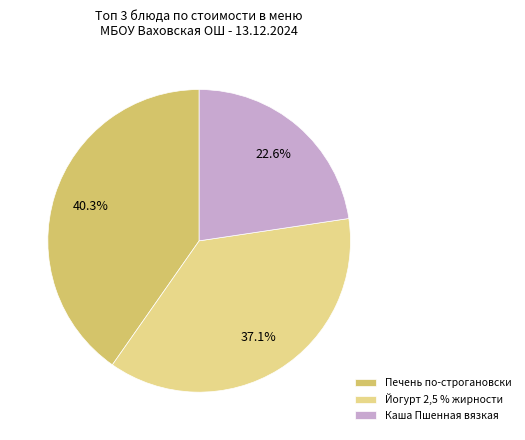

What is the largest slice in the pie chart?

Печень по-строгановски